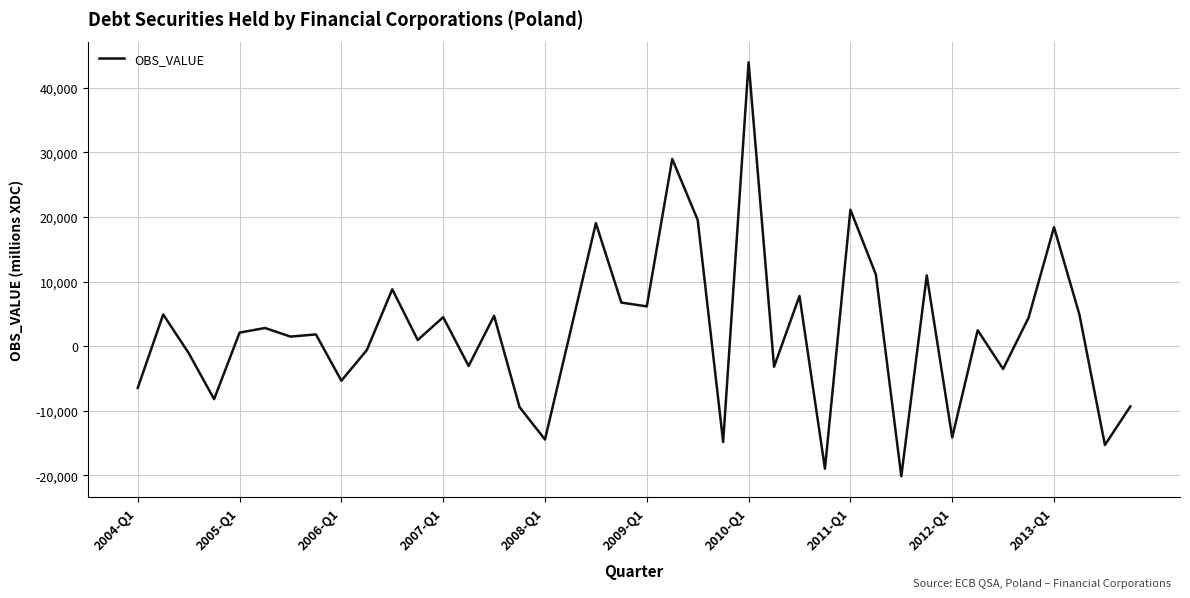

What is the smallest value displayed?

-20143.8